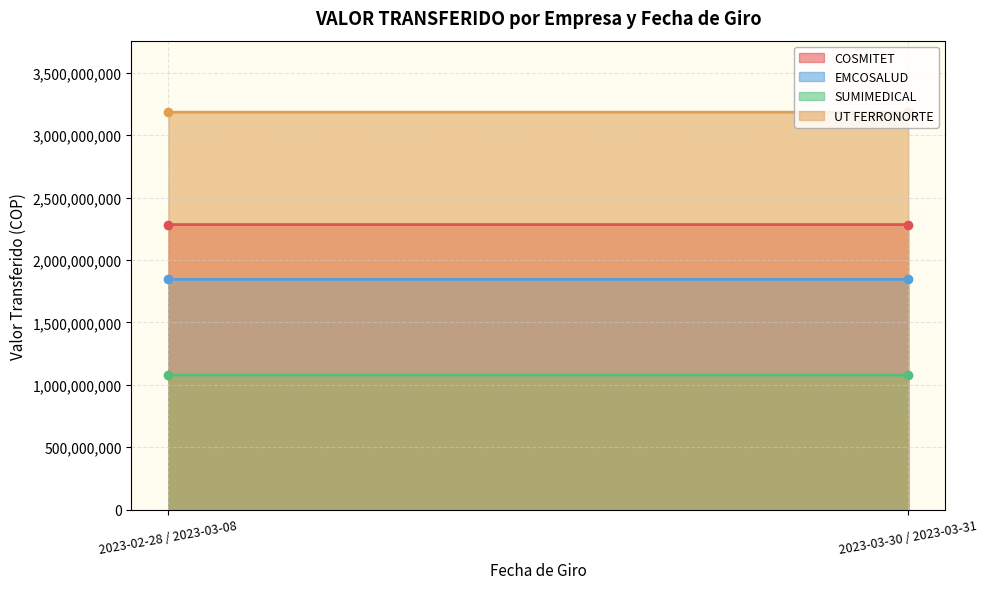

Reading left to right, extract all data points from this chart.

COSMITET: 2023-02-28 / 2023-03-08=2283084757.0	2023-03-30 / 2023-03-31=2283071965.0
EMCOSALUD: 2023-02-28 / 2023-03-08=1844553330.0	2023-03-30 / 2023-03-31=1844543197.0
SUMIMEDICAL: 2023-02-28 / 2023-03-08=1077460336.7	2023-03-30 / 2023-03-31=1077454446.0
UT FERRONORTE: 2023-02-28 / 2023-03-08=3183245429.0	2023-03-30 / 2023-03-31=3183225874.0